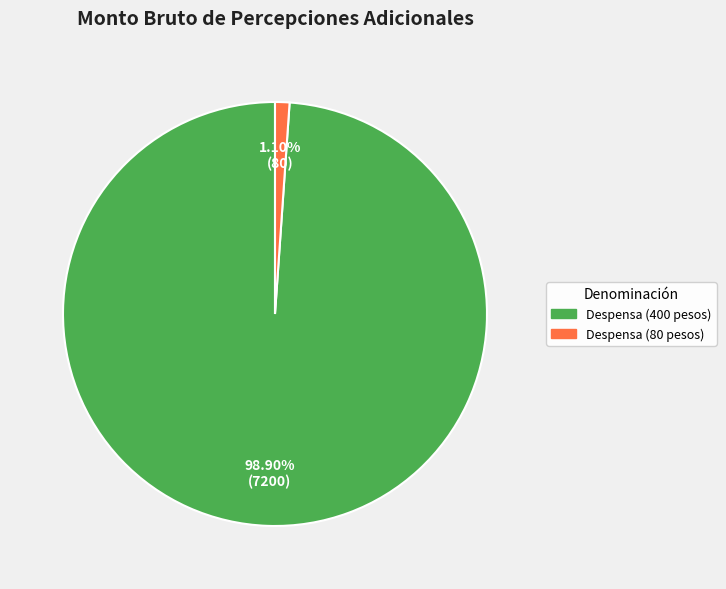

How many slices are in this pie chart?

2